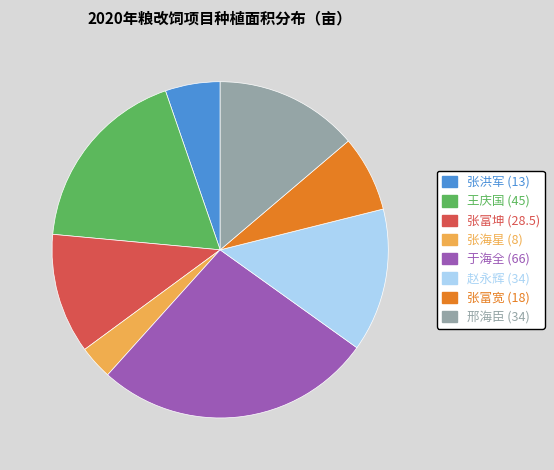

Is there any slice that represents more than half of the pie?

No